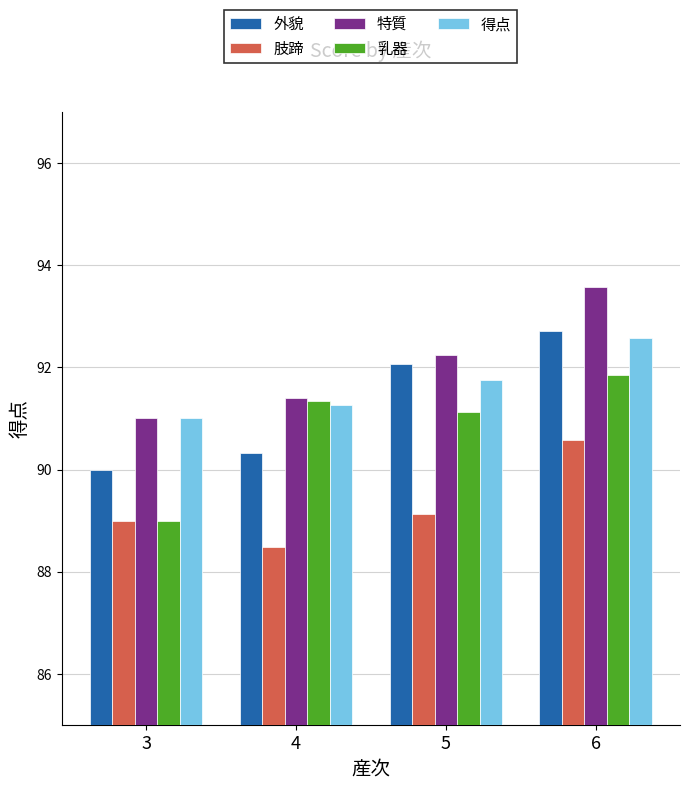

How many values in the 外貌 series are below 92?

2